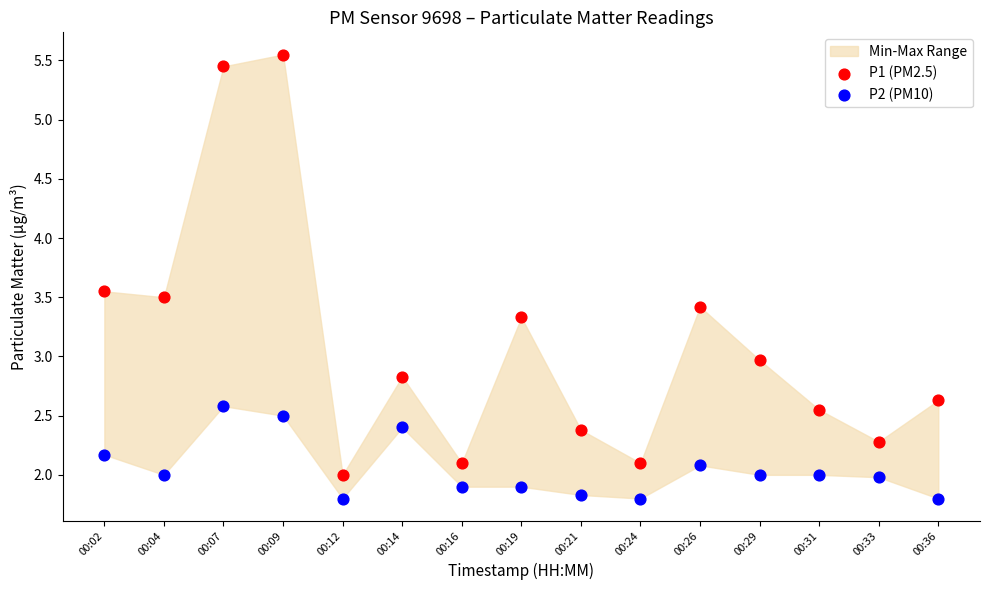

Which series has the widest spread of Y values?

P1 (PM2.5)